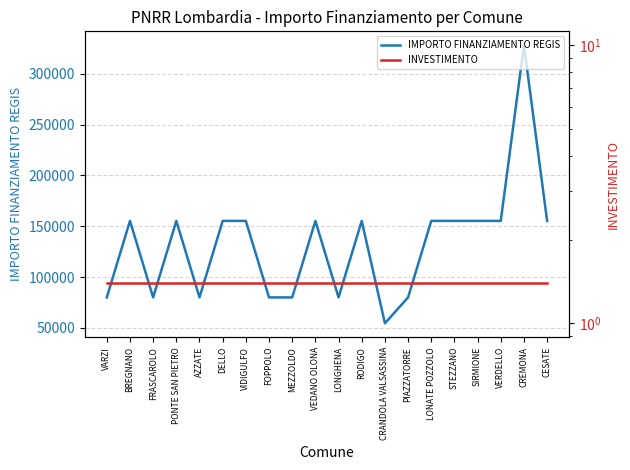

What value does the INVESTIMENTO series have at CESATE?

1.4